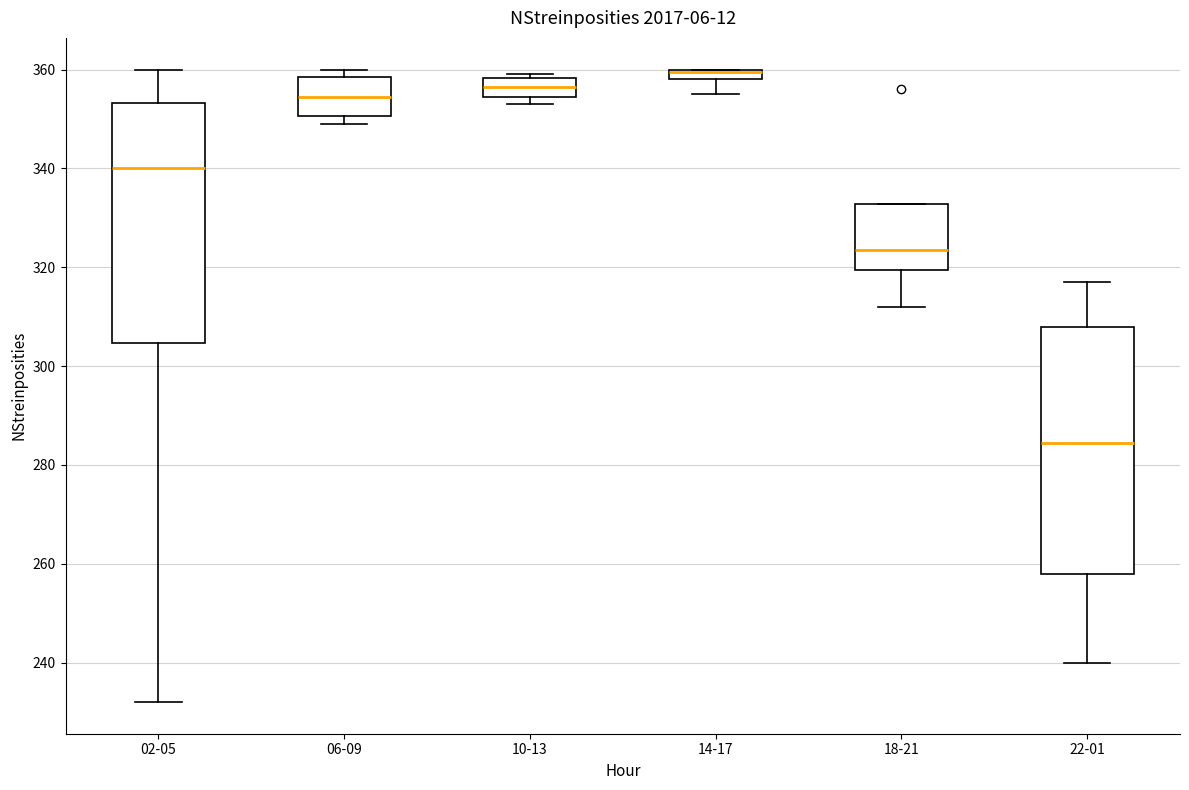

Where is the lower edge of the box for 22-01 on the y-axis? The values are not printed on the chart, so give them approximately, as read against the axis.

258